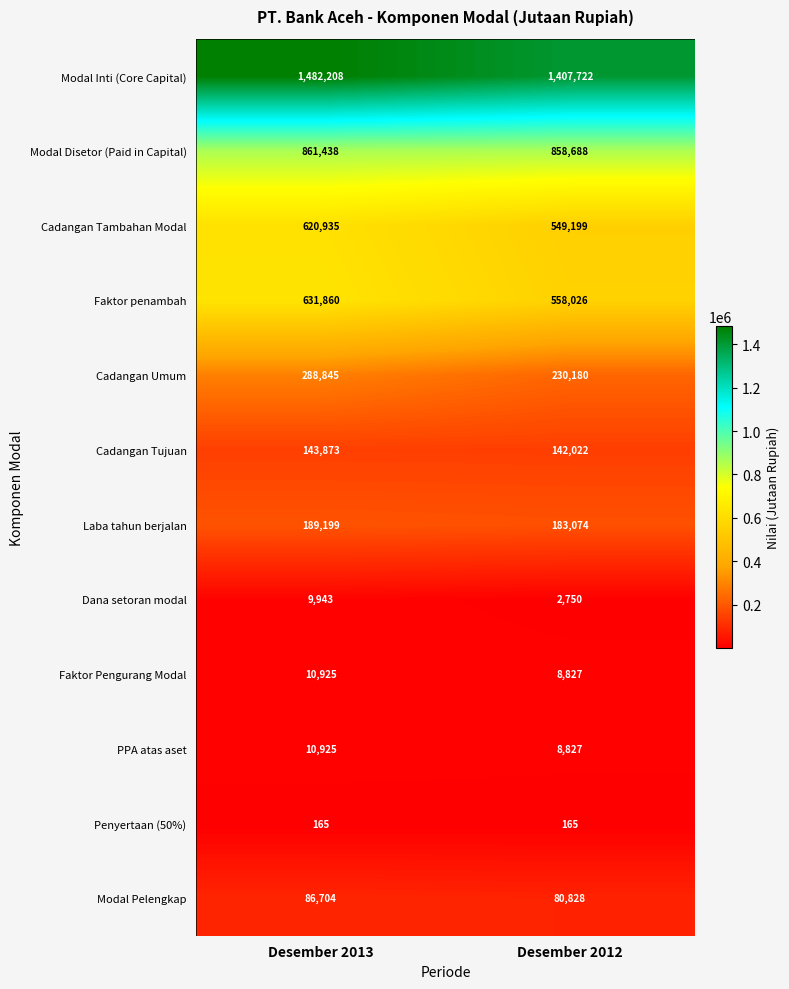

The PPA atas aset series shows 17836 at Desember 2013. True or false?

False